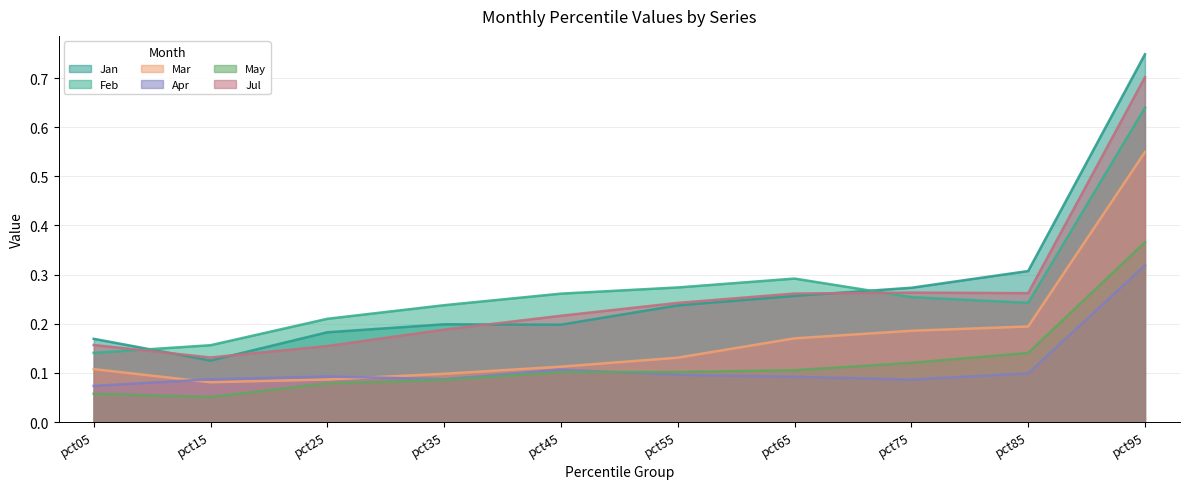

Reading right to left, what are all the values shown in this chart?

Jan: pct95=0.7	pct85=0.3	pct75=0.3	pct65=0.3	pct55=0.2	pct45=0.2	pct35=0.2	pct25=0.2	pct15=0.1	pct05=0.2
Feb: pct95=0.6	pct85=0.2	pct75=0.3	pct65=0.3	pct55=0.3	pct45=0.3	pct35=0.2	pct25=0.2	pct15=0.2	pct05=0.1
Mar: pct95=0.5	pct85=0.2	pct75=0.2	pct65=0.2	pct55=0.1	pct45=0.1	pct35=0.1	pct25=0.1	pct15=0.1	pct05=0.1
Apr: pct95=0.3	pct85=0.1	pct75=0.1	pct65=0.1	pct55=0.1	pct45=0.1	pct35=0.1	pct25=0.1	pct15=0.1	pct05=0.1
May: pct95=0.4	pct85=0.1	pct75=0.1	pct65=0.1	pct55=0.1	pct45=0.1	pct35=0.1	pct25=0.1	pct15=0.1	pct05=0.1
Jul: pct95=0.7	pct85=0.3	pct75=0.3	pct65=0.3	pct55=0.2	pct45=0.2	pct35=0.2	pct25=0.2	pct15=0.1	pct05=0.2